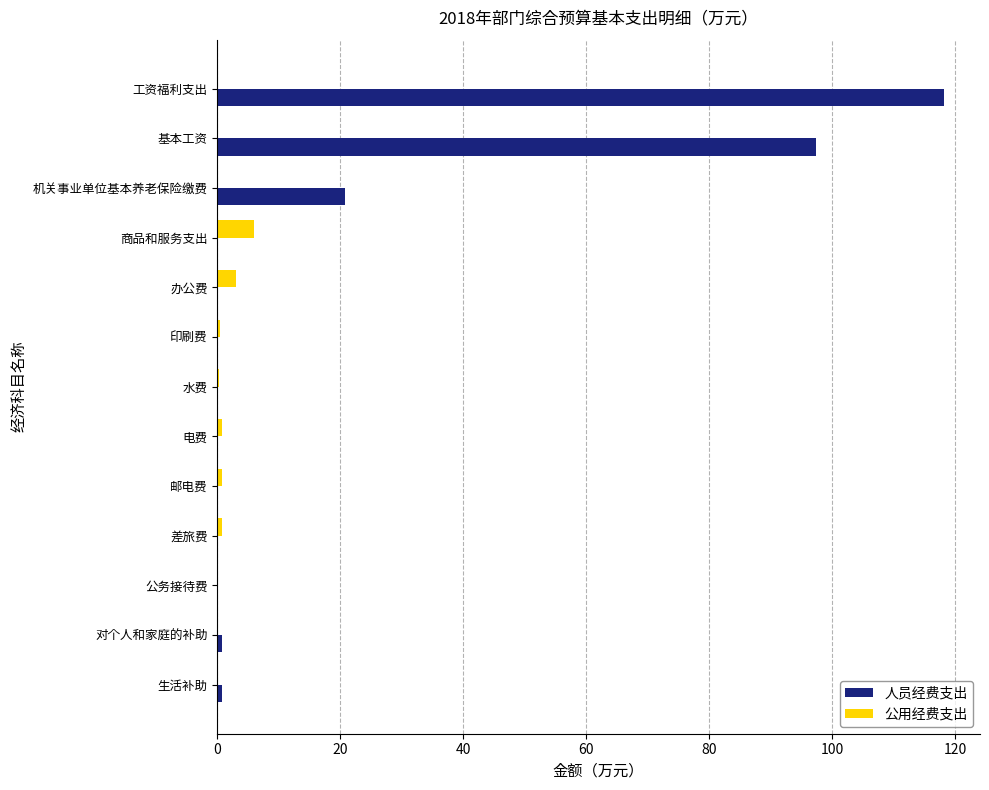

At which category is the sum across all series the highest?

工资福利支出